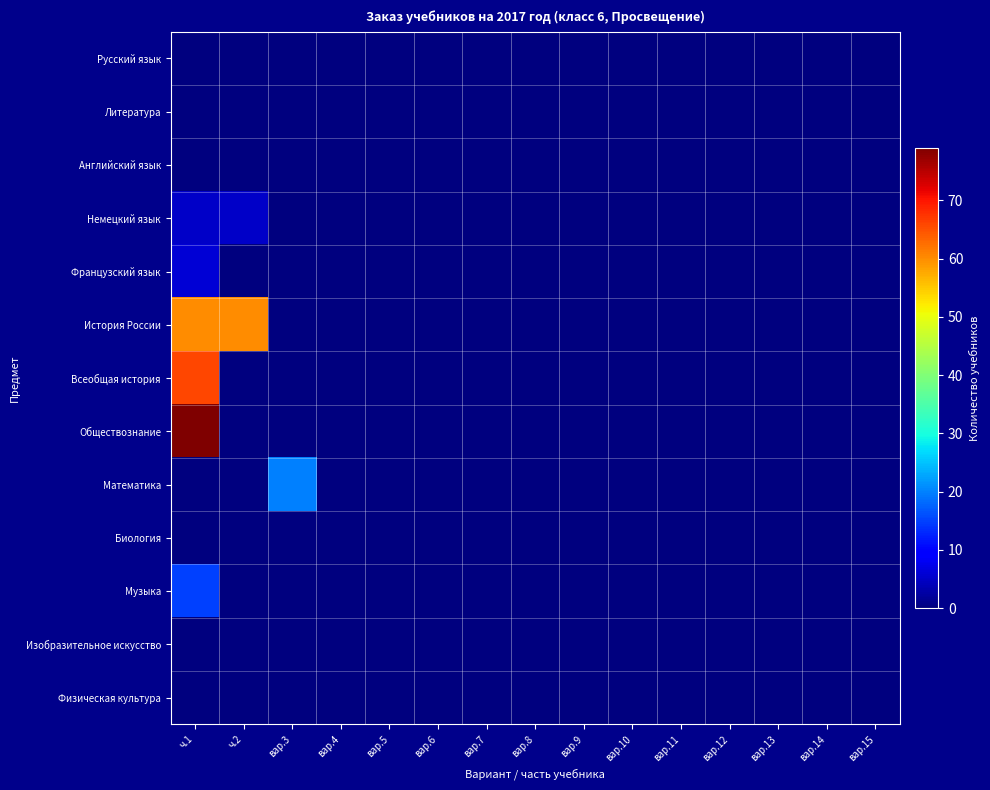

Reading left to right, what are all the values shown in this chart?

Русский язык: ч.1=0	ч.2=0	вар.3=0	вар.4=0	вар.5=0	вар.6=0	вар.7=0	вар.8=0	вар.9=0	вар.10=0	вар.11=0	вар.12=0	вар.13=0	вар.14=0	вар.15=0
Литература: ч.1=0	ч.2=0	вар.3=0	вар.4=0	вар.5=0	вар.6=0	вар.7=0	вар.8=0	вар.9=0	вар.10=0	вар.11=0	вар.12=0	вар.13=0	вар.14=0	вар.15=0
Английский язык: ч.1=0	ч.2=0	вар.3=0	вар.4=0	вар.5=0	вар.6=0	вар.7=0	вар.8=0	вар.9=0	вар.10=0	вар.11=0	вар.12=0	вар.13=0	вар.14=0	вар.15=0
Немецкий язык: ч.1=5	ч.2=5	вар.3=0	вар.4=0	вар.5=0	вар.6=0	вар.7=0	вар.8=0	вар.9=0	вар.10=0	вар.11=0	вар.12=0	вар.13=0	вар.14=0	вар.15=0
Французский язык: ч.1=6	ч.2=0	вар.3=0	вар.4=0	вар.5=0	вар.6=0	вар.7=0	вар.8=0	вар.9=0	вар.10=0	вар.11=0	вар.12=0	вар.13=0	вар.14=0	вар.15=0
История России: ч.1=60	ч.2=60	вар.3=0	вар.4=0	вар.5=0	вар.6=0	вар.7=0	вар.8=0	вар.9=0	вар.10=0	вар.11=0	вар.12=0	вар.13=0	вар.14=0	вар.15=0
Всеобщая история: ч.1=66	ч.2=0	вар.3=0	вар.4=0	вар.5=0	вар.6=0	вар.7=0	вар.8=0	вар.9=0	вар.10=0	вар.11=0	вар.12=0	вар.13=0	вар.14=0	вар.15=0
Обществознание: ч.1=79	ч.2=0	вар.3=0	вар.4=0	вар.5=0	вар.6=0	вар.7=0	вар.8=0	вар.9=0	вар.10=0	вар.11=0	вар.12=0	вар.13=0	вар.14=0	вар.15=0
Математика: ч.1=0	ч.2=0	вар.3=20	вар.4=0	вар.5=0	вар.6=0	вар.7=0	вар.8=0	вар.9=0	вар.10=0	вар.11=0	вар.12=0	вар.13=0	вар.14=0	вар.15=0
Биология: ч.1=0	ч.2=0	вар.3=0	вар.4=0	вар.5=0	вар.6=0	вар.7=0	вар.8=0	вар.9=0	вар.10=0	вар.11=0	вар.12=0	вар.13=0	вар.14=0	вар.15=0
Музыка: ч.1=15	ч.2=0	вар.3=0	вар.4=0	вар.5=0	вар.6=0	вар.7=0	вар.8=0	вар.9=0	вар.10=0	вар.11=0	вар.12=0	вар.13=0	вар.14=0	вар.15=0
Изобразительное искусство: ч.1=0	ч.2=0	вар.3=0	вар.4=0	вар.5=0	вар.6=0	вар.7=0	вар.8=0	вар.9=0	вар.10=0	вар.11=0	вар.12=0	вар.13=0	вар.14=0	вар.15=0
Физическая культура: ч.1=0	ч.2=0	вар.3=0	вар.4=0	вар.5=0	вар.6=0	вар.7=0	вар.8=0	вар.9=0	вар.10=0	вар.11=0	вар.12=0	вар.13=0	вар.14=0	вар.15=0